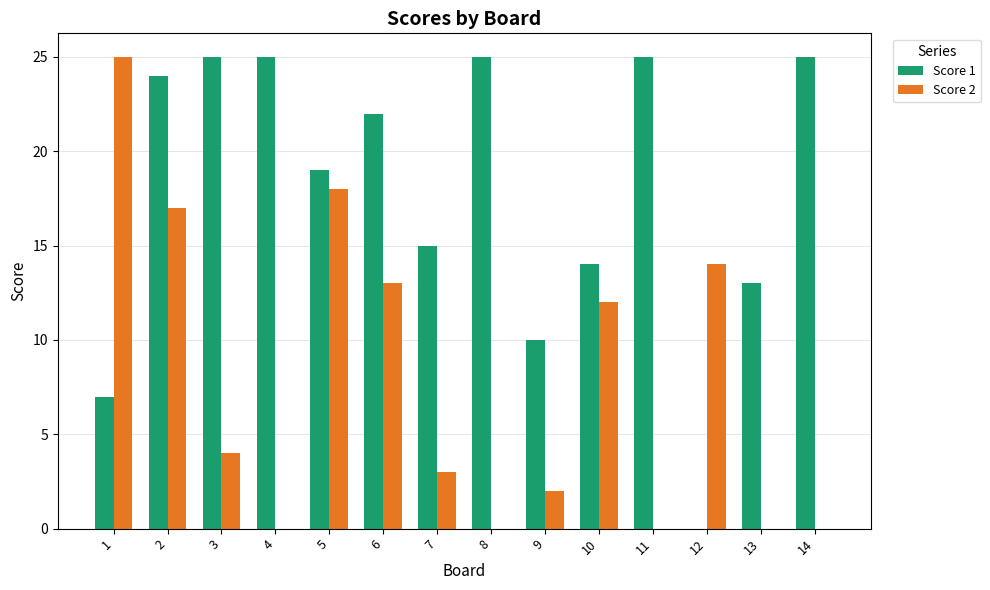

How many distinct data groups are displayed?

2